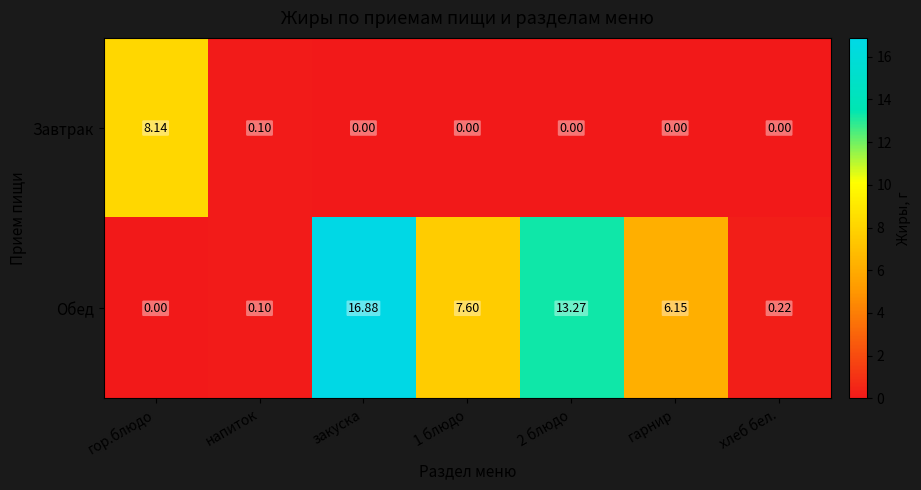

At which label is Завтрак closest to 4?

напиток